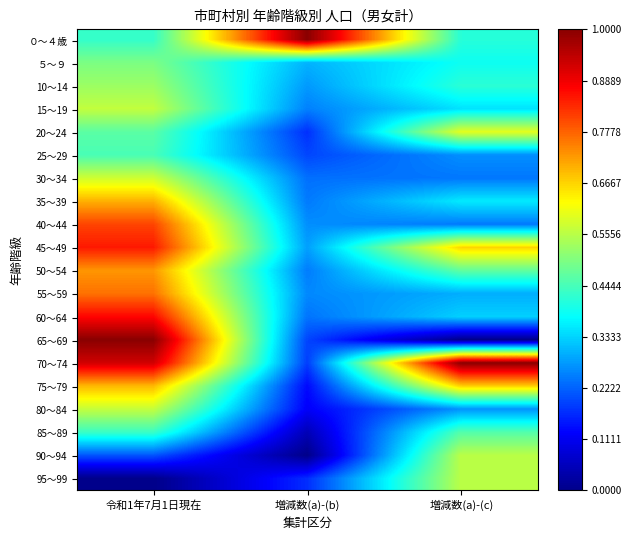

Reading left to right, transcribe all the data shown in this chart.

０～４歳: 令和1年7月1日現在=0.4	増減数(a)-(b)=1.0	増減数(a)-(c)=0.4
５～９: 令和1年7月1日現在=0.5	増減数(a)-(b)=0.3	増減数(a)-(c)=0.4
10～14: 令和1年7月1日現在=0.5	増減数(a)-(b)=0.3	増減数(a)-(c)=0.4
15～19: 令和1年7月1日現在=0.6	増減数(a)-(b)=0.3	増減数(a)-(c)=0.3
20～24: 令和1年7月1日現在=0.5	増減数(a)-(b)=0.2	増減数(a)-(c)=0.6
25～29: 令和1年7月1日現在=0.4	増減数(a)-(b)=0.2	増減数(a)-(c)=0.3
30～34: 令和1年7月1日現在=0.6	増減数(a)-(b)=0.2	増減数(a)-(c)=0.2
35～39: 令和1年7月1日現在=0.7	増減数(a)-(b)=0.2	増減数(a)-(c)=0.4
40～44: 令和1年7月1日現在=0.8	増減数(a)-(b)=0.3	増減数(a)-(c)=0.2
45～49: 令和1年7月1日現在=0.8	増減数(a)-(b)=0.3	増減数(a)-(c)=0.7
50～54: 令和1年7月1日現在=0.7	増減数(a)-(b)=0.2	増減数(a)-(c)=0.5
55～59: 令和1年7月1日現在=0.8	増減数(a)-(b)=0.3	増減数(a)-(c)=0.3
60～64: 令和1年7月1日現在=0.9	増減数(a)-(b)=0.2	増減数(a)-(c)=0.3
65～69: 令和1年7月1日現在=1.0	増減数(a)-(b)=0.2	増減数(a)-(c)=0.0
70～74: 令和1年7月1日現在=0.9	増減数(a)-(b)=0.2	増減数(a)-(c)=1.0
75～79: 令和1年7月1日現在=0.7	増減数(a)-(b)=0.1	増減数(a)-(c)=0.7
80～84: 令和1年7月1日現在=0.6	増減数(a)-(b)=0.1	増減数(a)-(c)=0.3
85～89: 令和1年7月1日現在=0.4	増減数(a)-(b)=0.0	増減数(a)-(c)=0.5
90～94: 令和1年7月1日現在=0.2	増減数(a)-(b)=0.0	増減数(a)-(c)=0.6
95～99: 令和1年7月1日現在=0.0	増減数(a)-(b)=0.2	増減数(a)-(c)=0.6